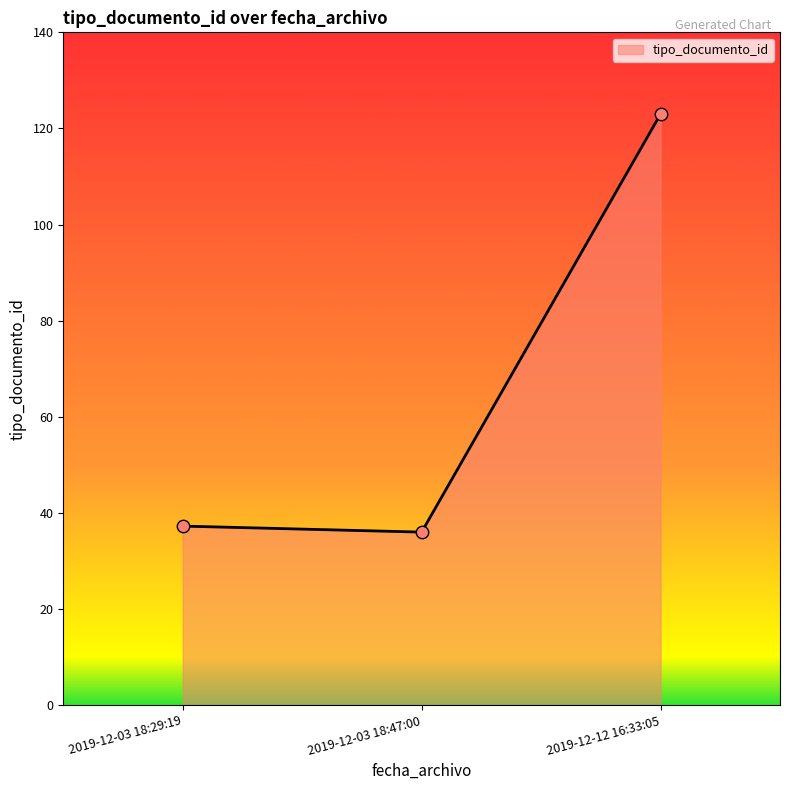

Between 2019-12-12 16:33:05 and 2019-12-03 18:47:00, which is larger?

2019-12-12 16:33:05